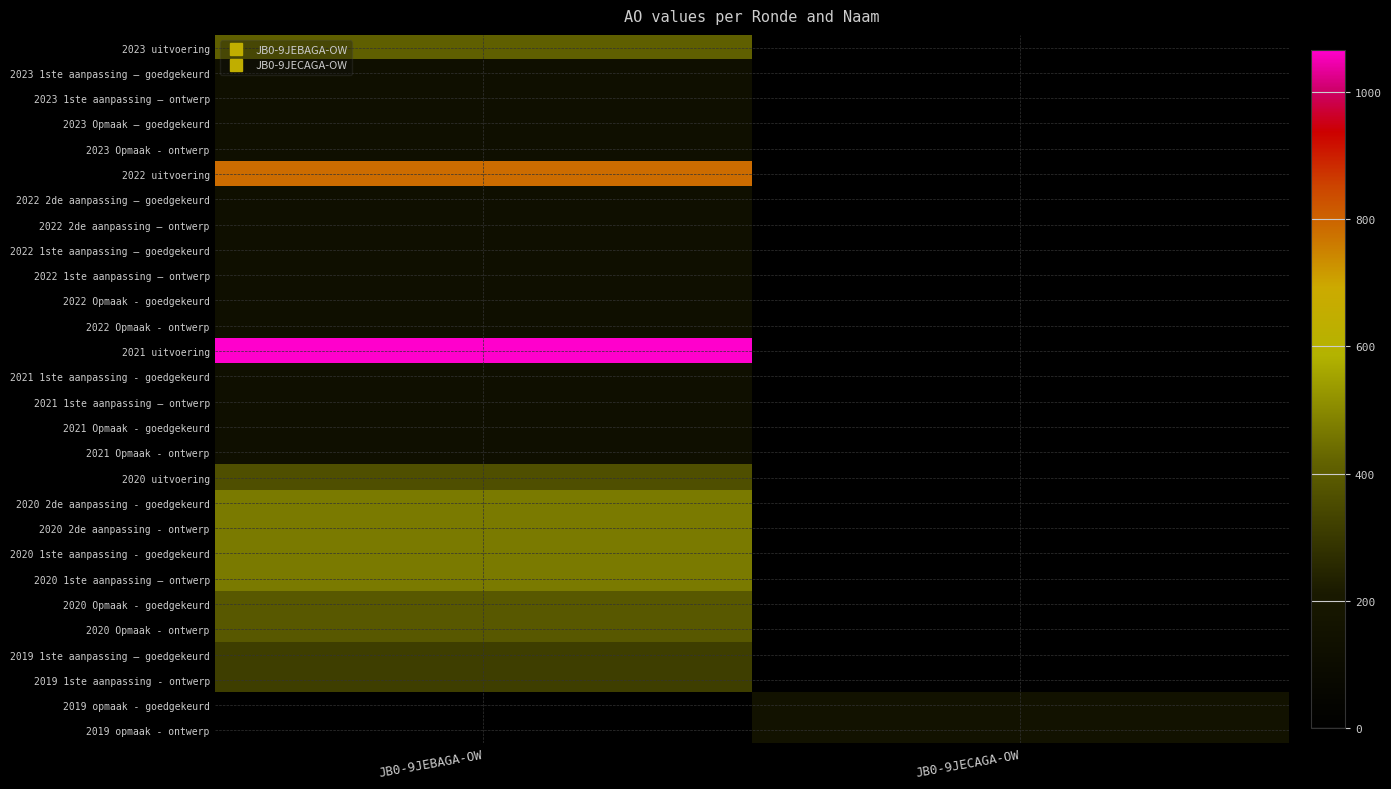

Reading right to left, what are all the values shown in this chart?

2023 uitvoering: JB0-9JECAGA-OW=0	JB0-9JEBAGA-OW=407
2023 1ste aanpassing – goedgekeurd: JB0-9JECAGA-OW=0	JB0-9JEBAGA-OW=131
2023 1ste aanpassing – ontwerp: JB0-9JECAGA-OW=0	JB0-9JEBAGA-OW=131
2023 Opmaak – goedgekeurd: JB0-9JECAGA-OW=0	JB0-9JEBAGA-OW=131
2023 Opmaak - ontwerp: JB0-9JECAGA-OW=0	JB0-9JEBAGA-OW=131
2022 uitvoering: JB0-9JECAGA-OW=0	JB0-9JEBAGA-OW=783
2022 2de aanpassing – goedgekeurd: JB0-9JECAGA-OW=0	JB0-9JEBAGA-OW=131
2022 2de aanpassing – ontwerp: JB0-9JECAGA-OW=0	JB0-9JEBAGA-OW=131
2022 1ste aanpassing – goedgekeurd: JB0-9JECAGA-OW=0	JB0-9JEBAGA-OW=131
2022 1ste aanpassing – ontwerp: JB0-9JECAGA-OW=0	JB0-9JEBAGA-OW=131
2022 Opmaak - goedgekeurd: JB0-9JECAGA-OW=0	JB0-9JEBAGA-OW=131
2022 Opmaak - ontwerp: JB0-9JECAGA-OW=0	JB0-9JEBAGA-OW=131
2021 uitvoering: JB0-9JECAGA-OW=0	JB0-9JEBAGA-OW=1066
2021 1ste aanpassing - goedgekeurd: JB0-9JECAGA-OW=0	JB0-9JEBAGA-OW=131
2021 1ste aanpassing – ontwerp: JB0-9JECAGA-OW=0	JB0-9JEBAGA-OW=131
2021 Opmaak - goedgekeurd: JB0-9JECAGA-OW=0	JB0-9JEBAGA-OW=131
2021 Opmaak - ontwerp: JB0-9JECAGA-OW=0	JB0-9JEBAGA-OW=131
2020 uitvoering: JB0-9JECAGA-OW=0	JB0-9JEBAGA-OW=364
2020 2de aanpassing - goedgekeurd: JB0-9JECAGA-OW=0	JB0-9JEBAGA-OW=470
2020 2de aanpassing - ontwerp: JB0-9JECAGA-OW=0	JB0-9JEBAGA-OW=470
2020 1ste aanpassing - goedgekeurd: JB0-9JECAGA-OW=0	JB0-9JEBAGA-OW=470
2020 1ste aanpassing – ontwerp: JB0-9JECAGA-OW=0	JB0-9JEBAGA-OW=470
2020 Opmaak - goedgekeurd: JB0-9JECAGA-OW=0	JB0-9JEBAGA-OW=388
2020 Opmaak - ontwerp: JB0-9JECAGA-OW=0	JB0-9JEBAGA-OW=388
2019 1ste aanpassing – goedgekeurd: JB0-9JECAGA-OW=0	JB0-9JEBAGA-OW=315
2019 1ste aanpassing - ontwerp: JB0-9JECAGA-OW=0	JB0-9JEBAGA-OW=315
2019 opmaak - goedgekeurd: JB0-9JECAGA-OW=155	JB0-9JEBAGA-OW=0
2019 opmaak - ontwerp: JB0-9JECAGA-OW=155	JB0-9JEBAGA-OW=0